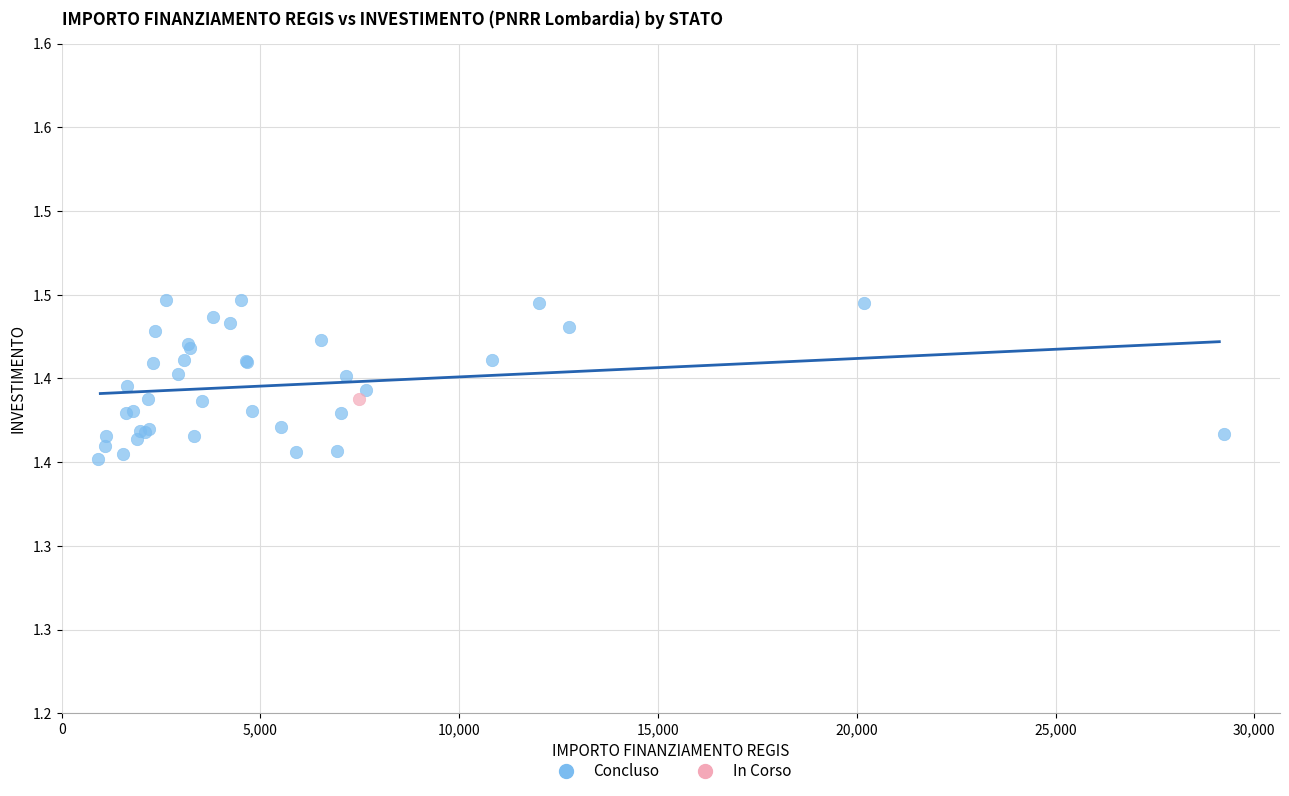

What are all the series names shown in the legend?

Concluso, In Corso